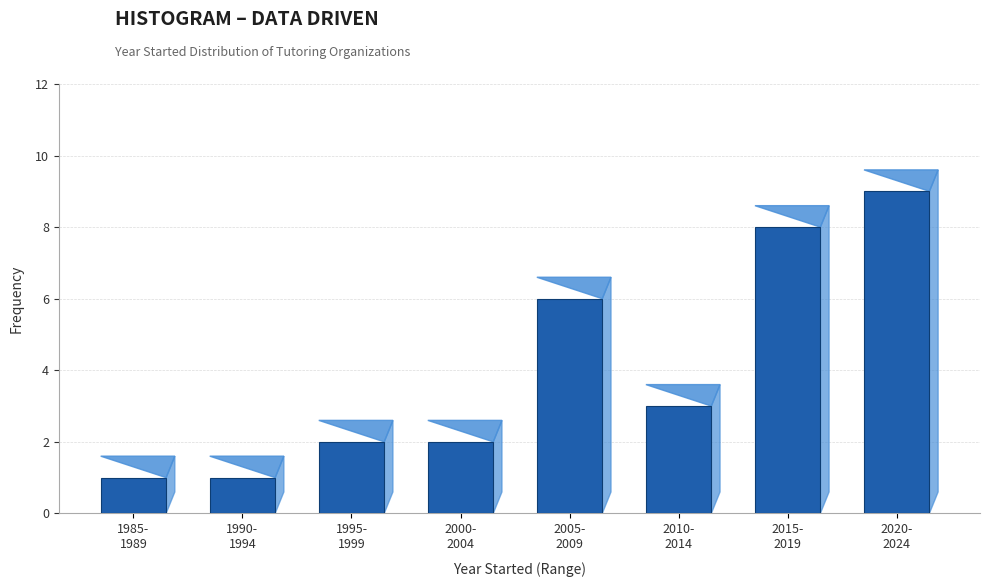

Reading left to right, extract all data points from this chart.

1	1	2	2	6	3	8	9